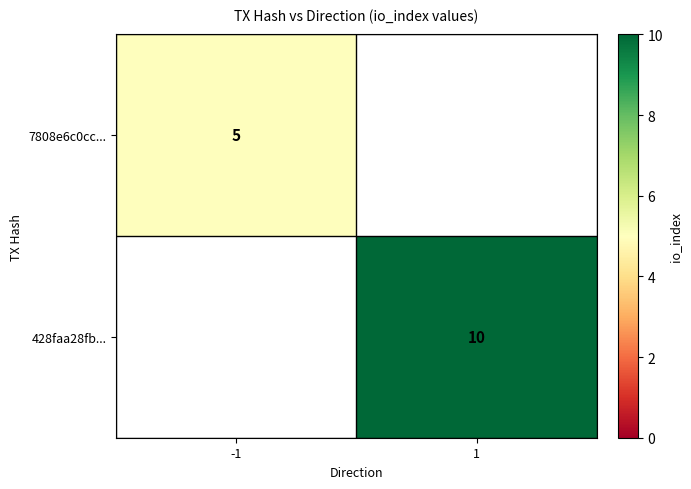

At how many categories does at least one series exceed 6?

1